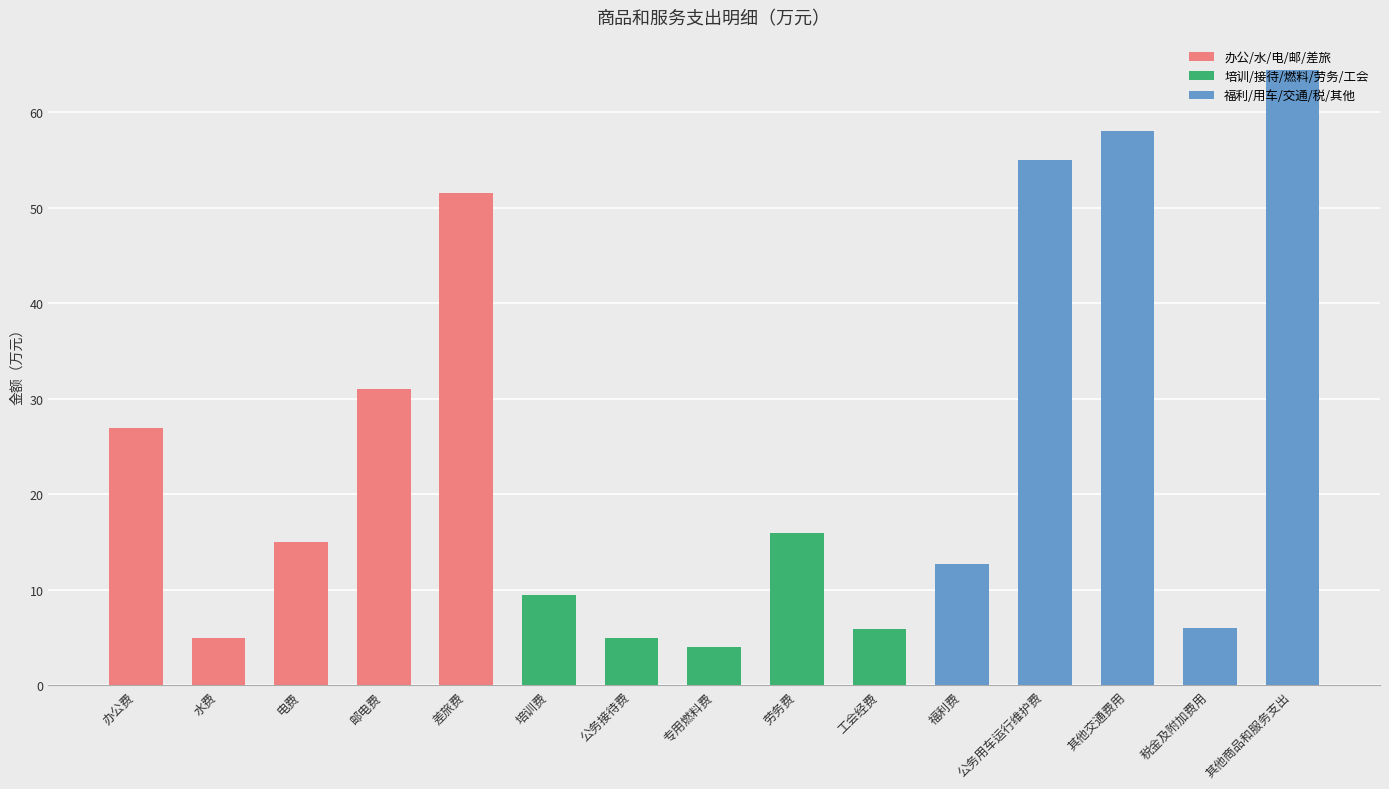

What is the label of the 3rd bar from the left?

电费